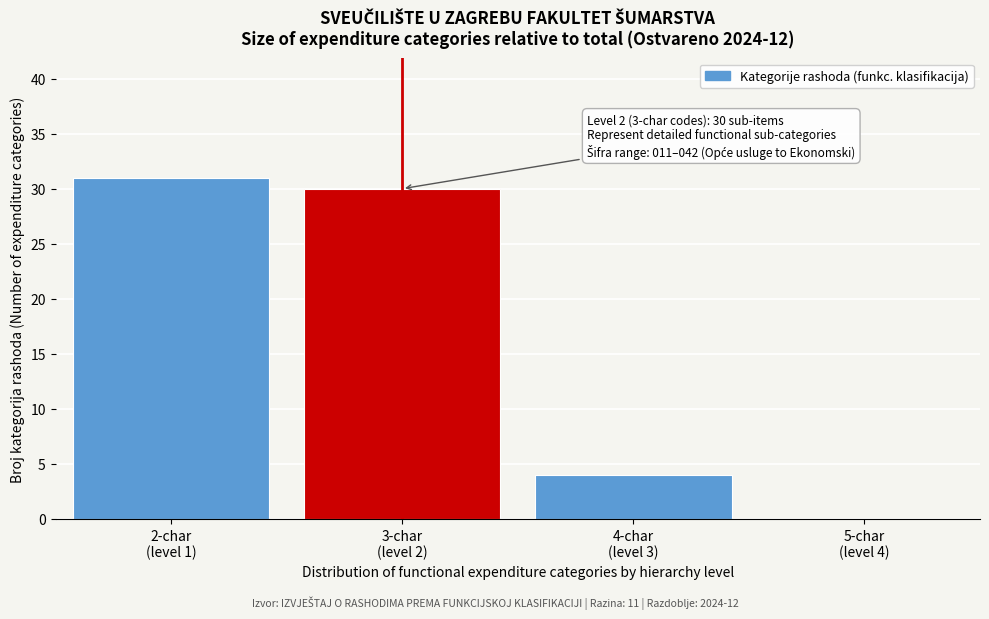

What is the sum of all values?

65